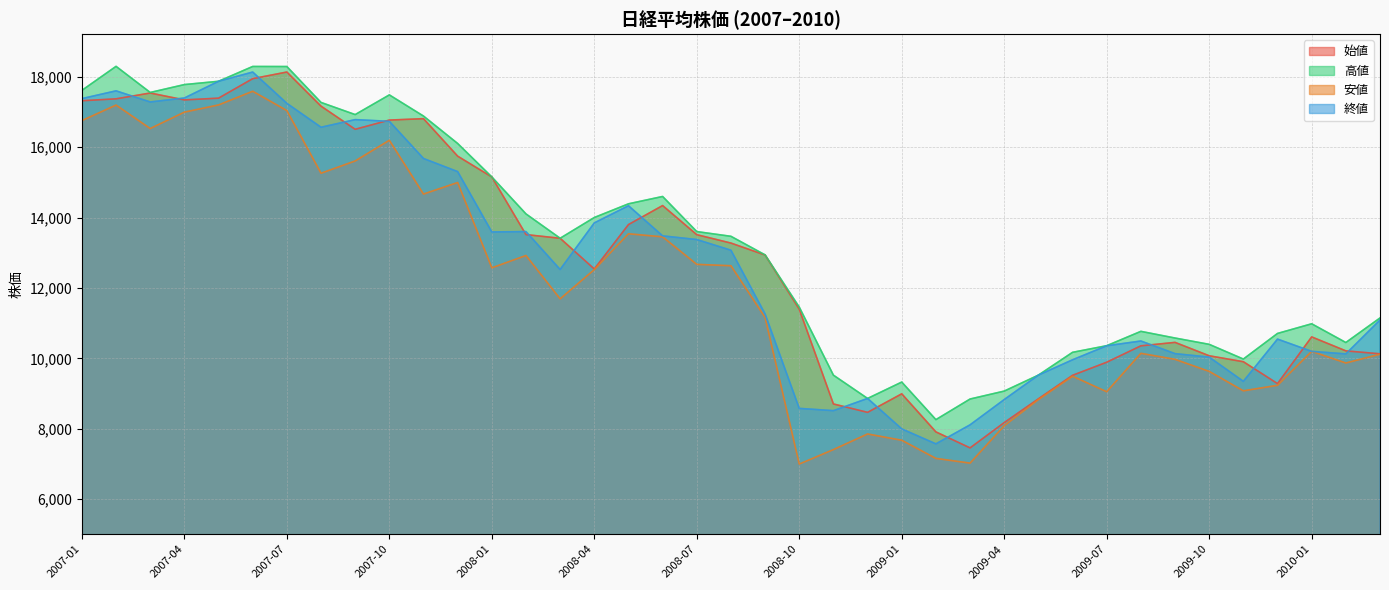

In 始値, how many points are higher than both neighbors (excluding endpoints)?

7